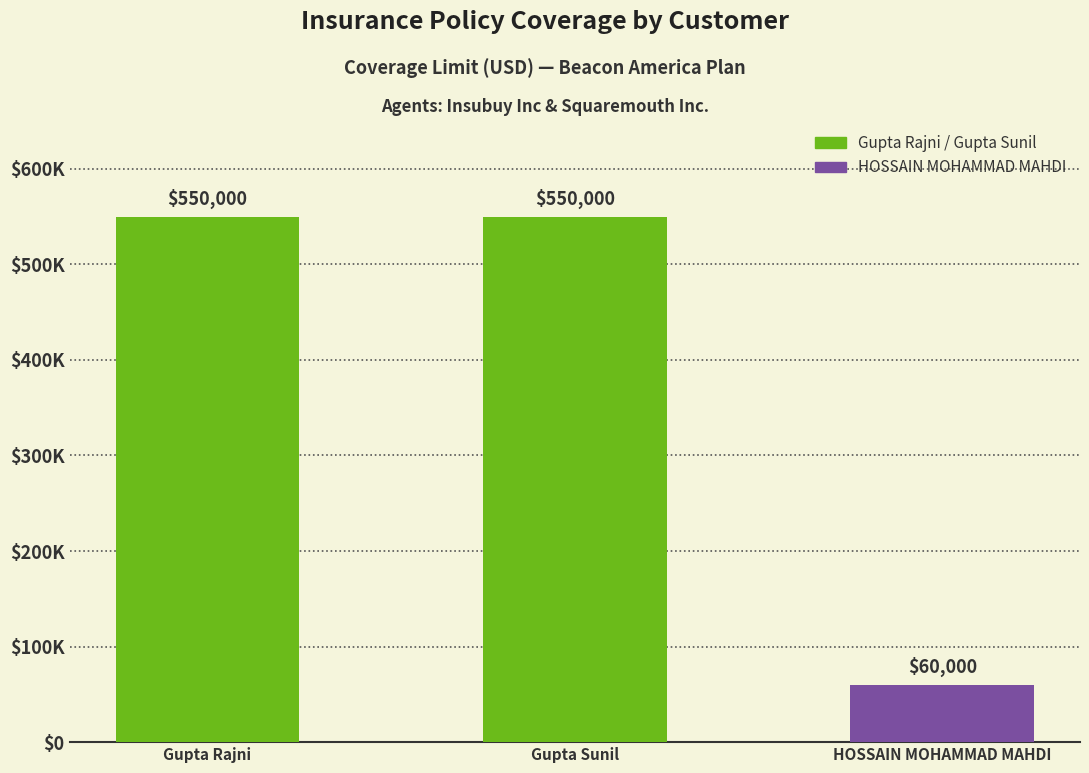

Approximately how many times larger is the value at Gupta Sunil compared to Gupta Rajni?

1.0